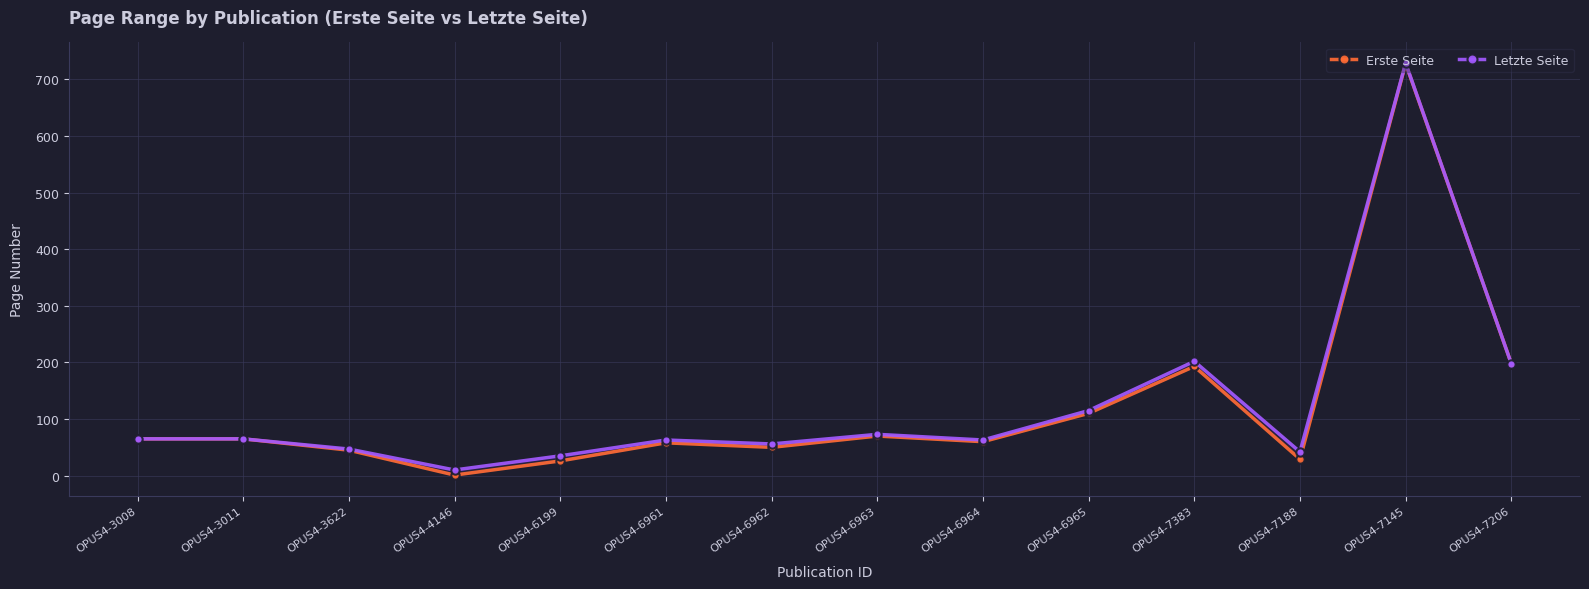

How many data points in Letzte Seite are less than 65?

7